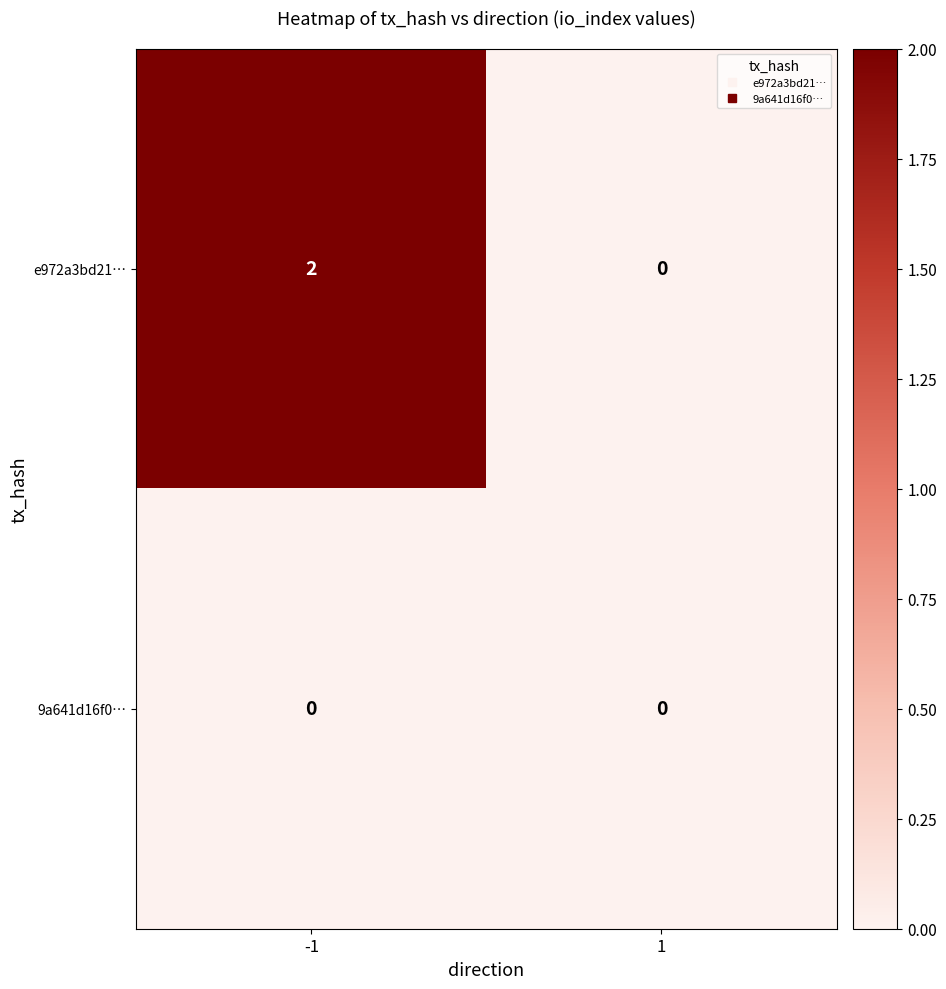

Rank the categories by e972a3bd21… value from lowest to highest.

1, -1